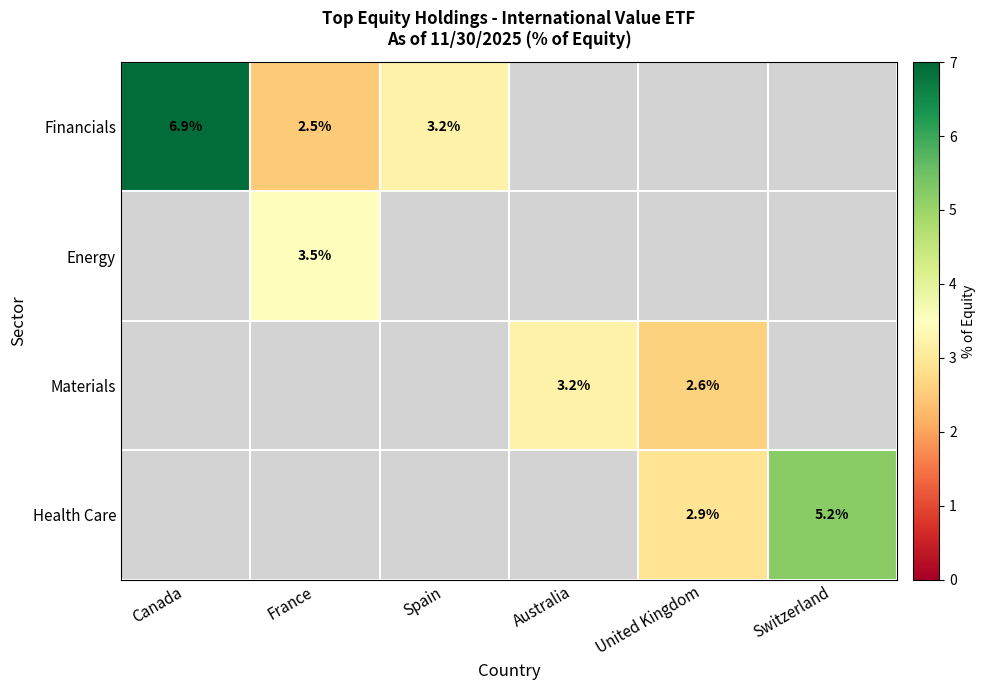

Count the number of categories in the chart.

6